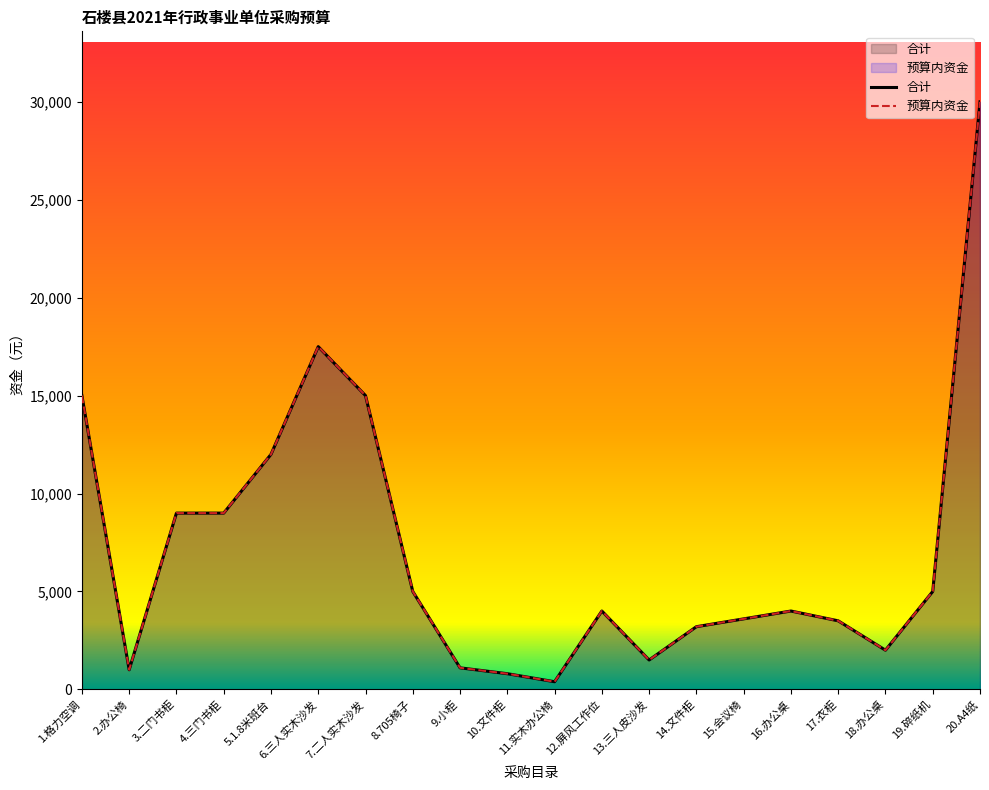

List the labels in order of 合计 value, smallest first.

11.实木办公椅, 10.文件柜, 2.办公椅, 9.小柜, 13.三人皮沙发, 18.办公桌, 14.文件柜, 17.衣柜, 15.会议椅, 12.屏风工作位, 16.办公桌, 8.705椅子, 19.碎纸机, 3.二门书柜, 4.三门书柜, 5.1.8米班台, 1.格力空调, 7.二人实木沙发, 6.三人实木沙发, 20.A4纸